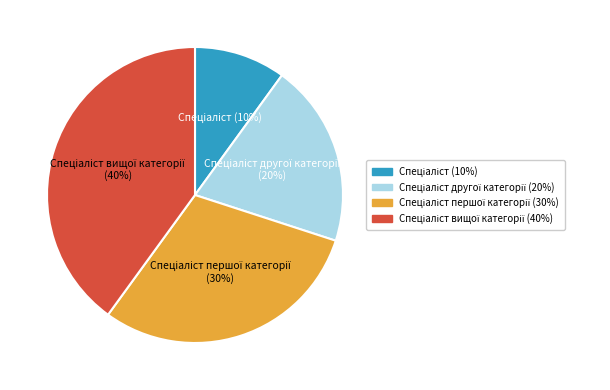

Is there any slice that represents more than half of the pie?

No